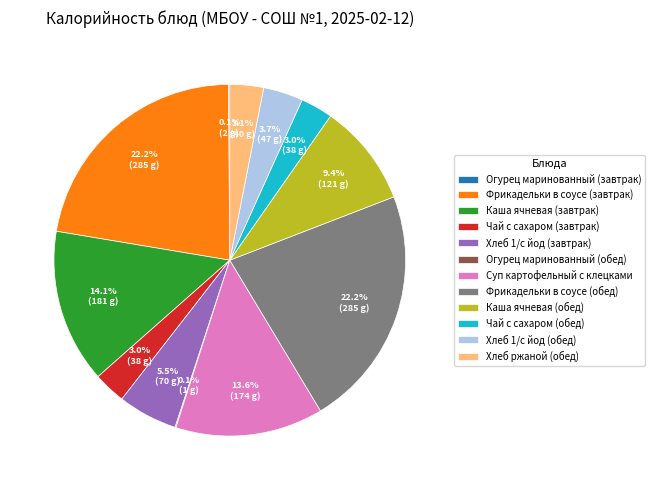

To the nearest percent, what is the combined percentage of Каша ячневая (завтрак) and Хлеб 1/с йод (завтрак)?

20%